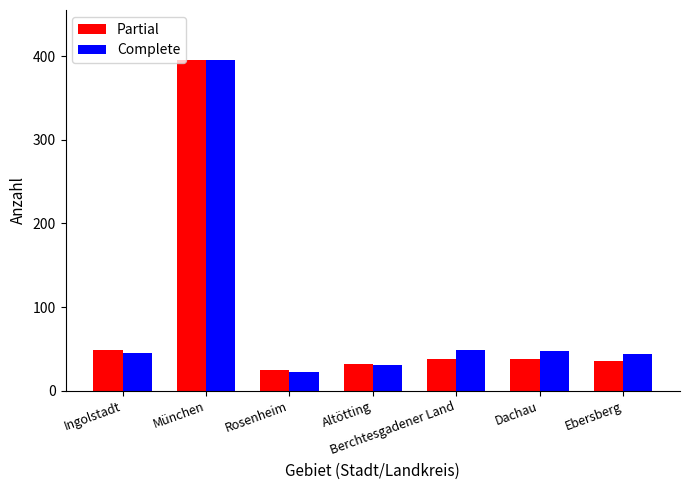

What are all the series names shown in the legend?

Partial, Complete